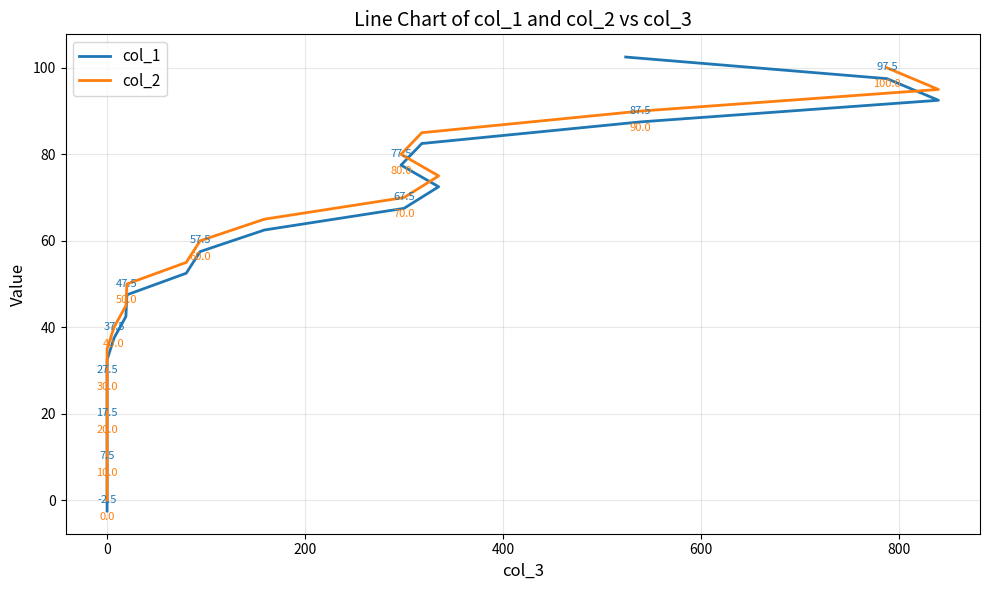

Approximately how many times larger is the value at 0 compared to 0?

2.2